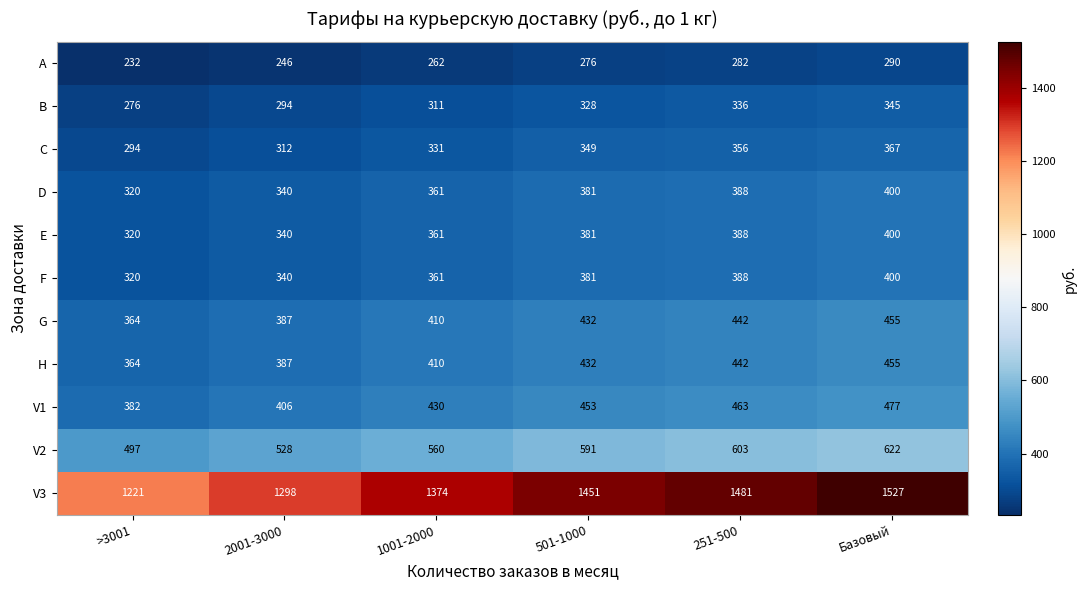

What is the total value across all series at 251-500?

5569